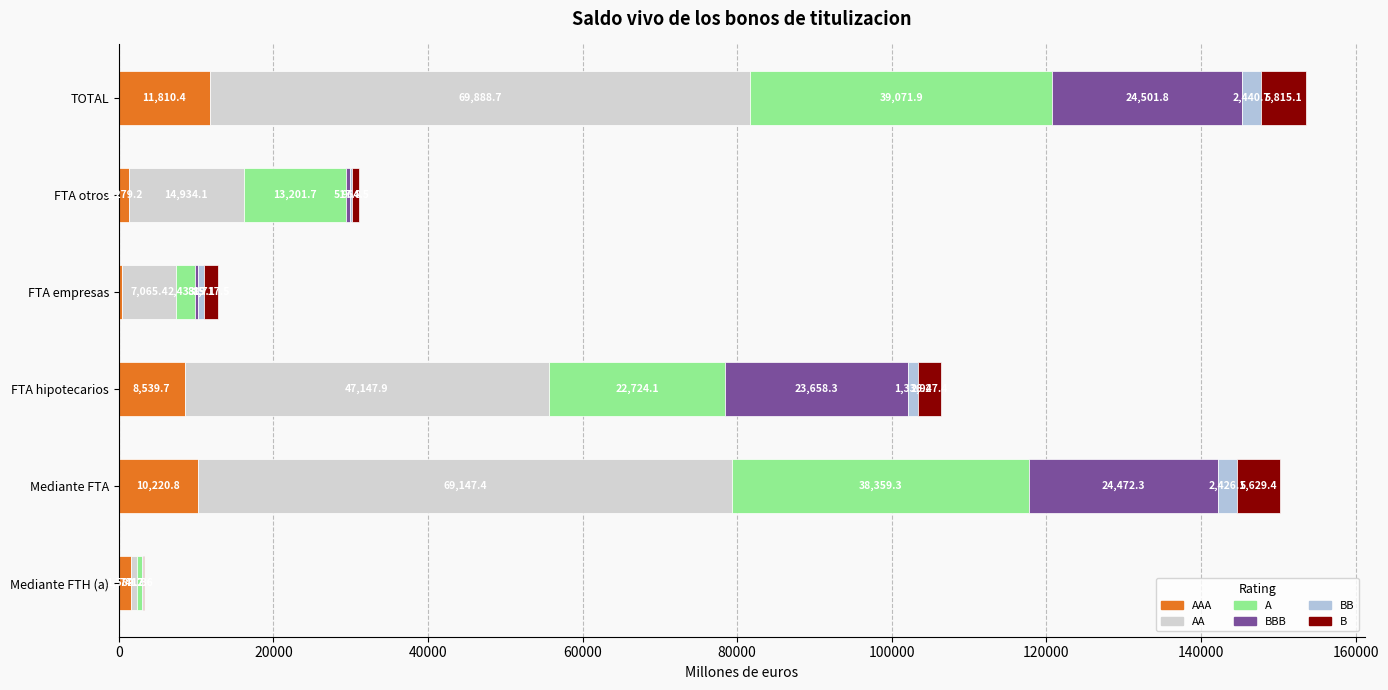

How many series are shown in this chart?

6